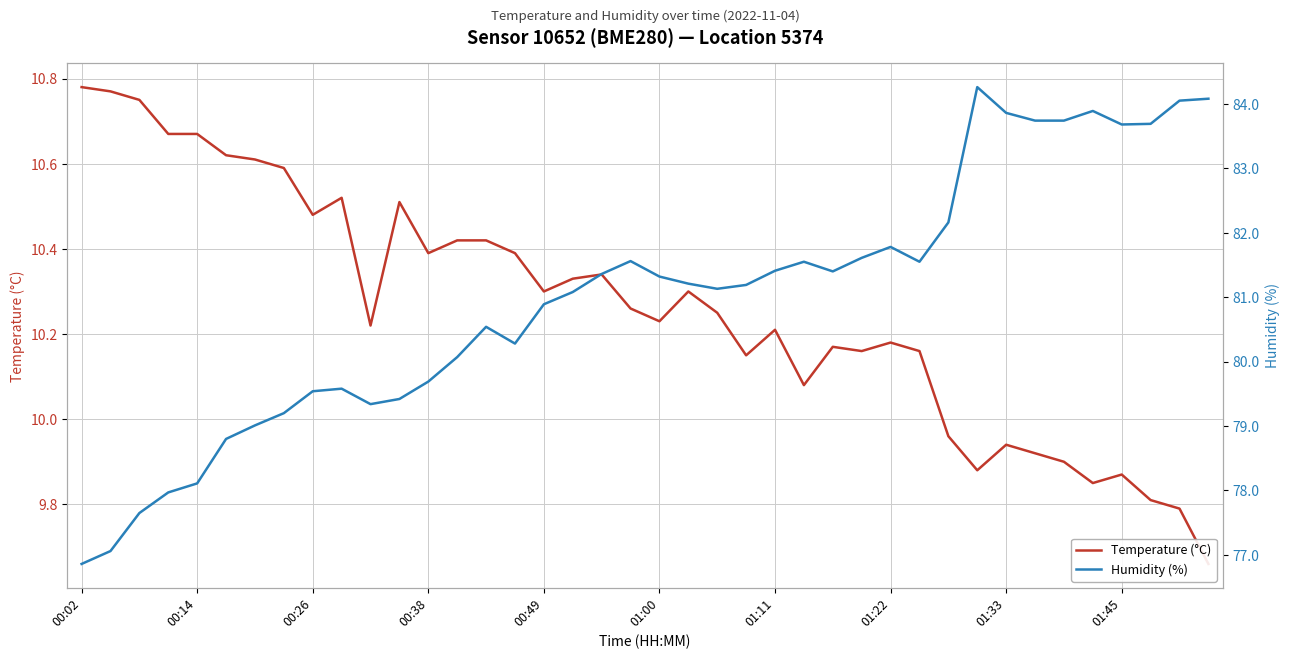

In Humidity (%), how many points are lower than both neighbors (excluding endpoints)?

6